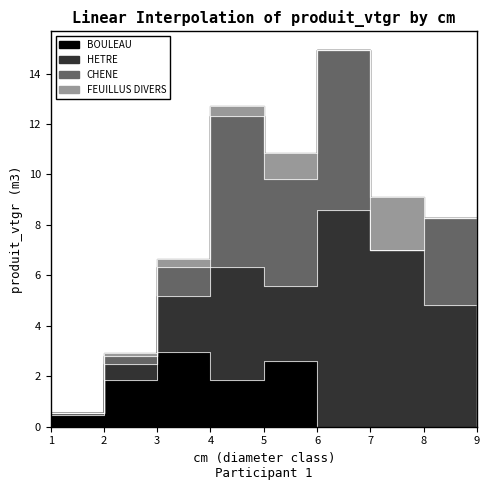

Is the value of CHENE at 6 greater than the value of HETRE at 6?

No